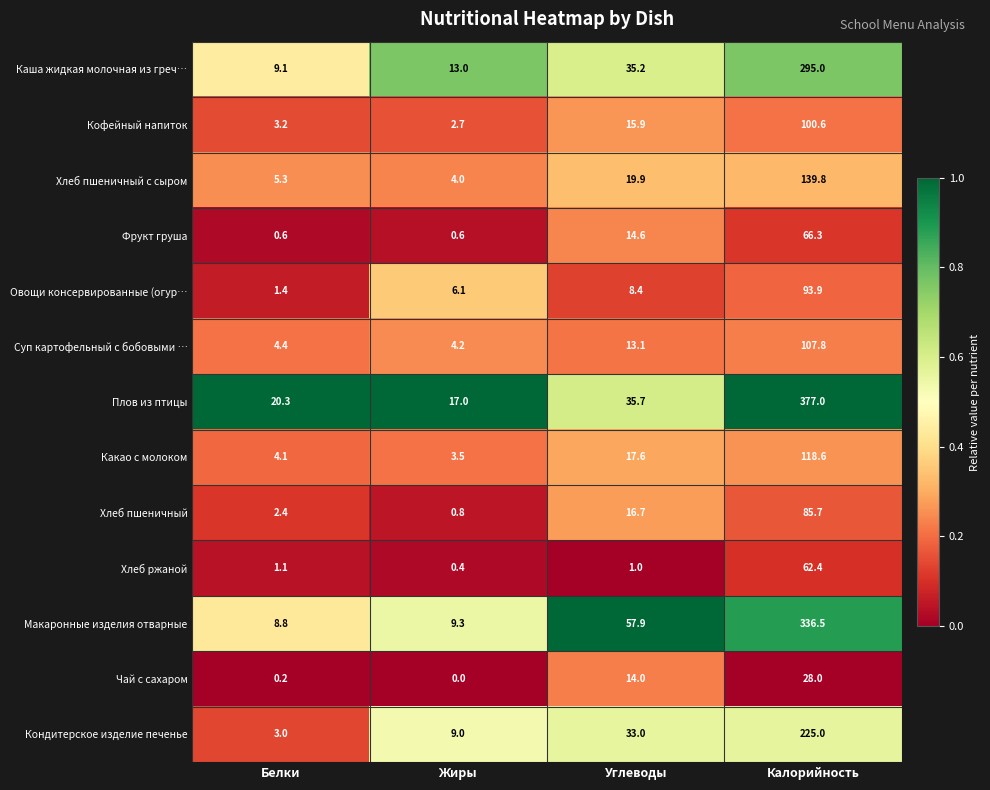

What is the difference between the Макаронные изделия отварные values at Белки and Углеводы?

49.1